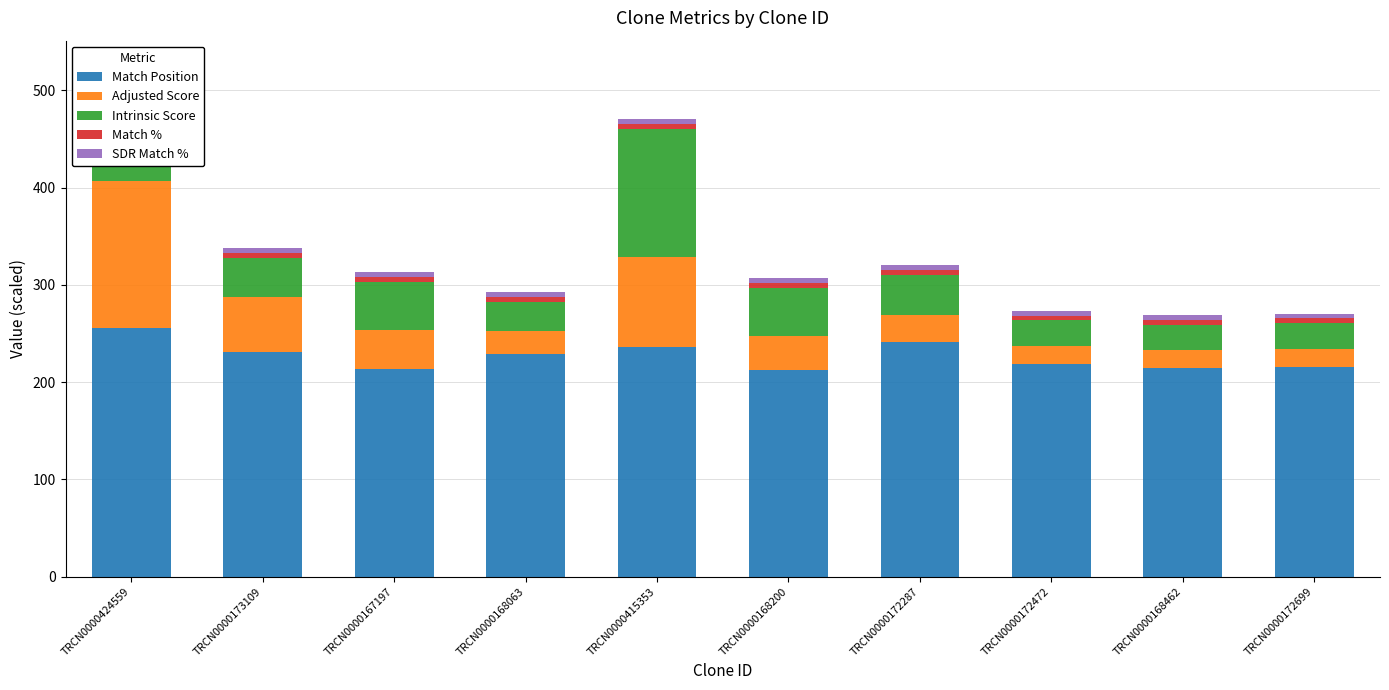

What is the average value of the SDR Match % series?

5.0